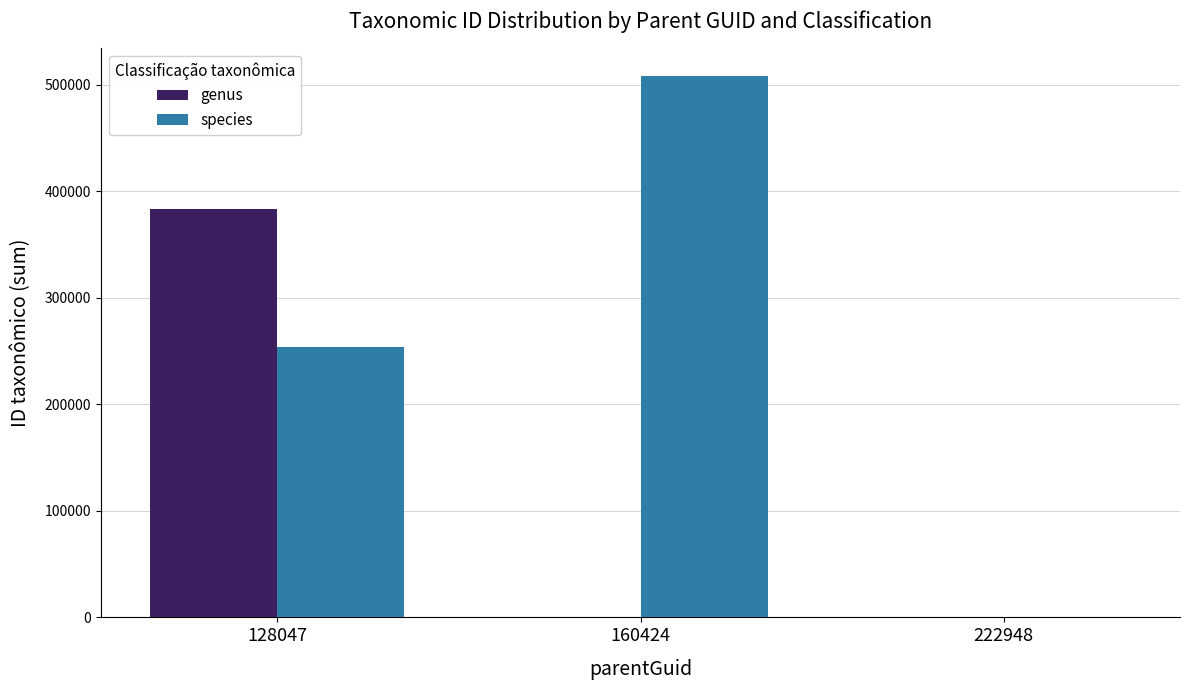

What is the spread (max minus min) of values at 160424?

508823